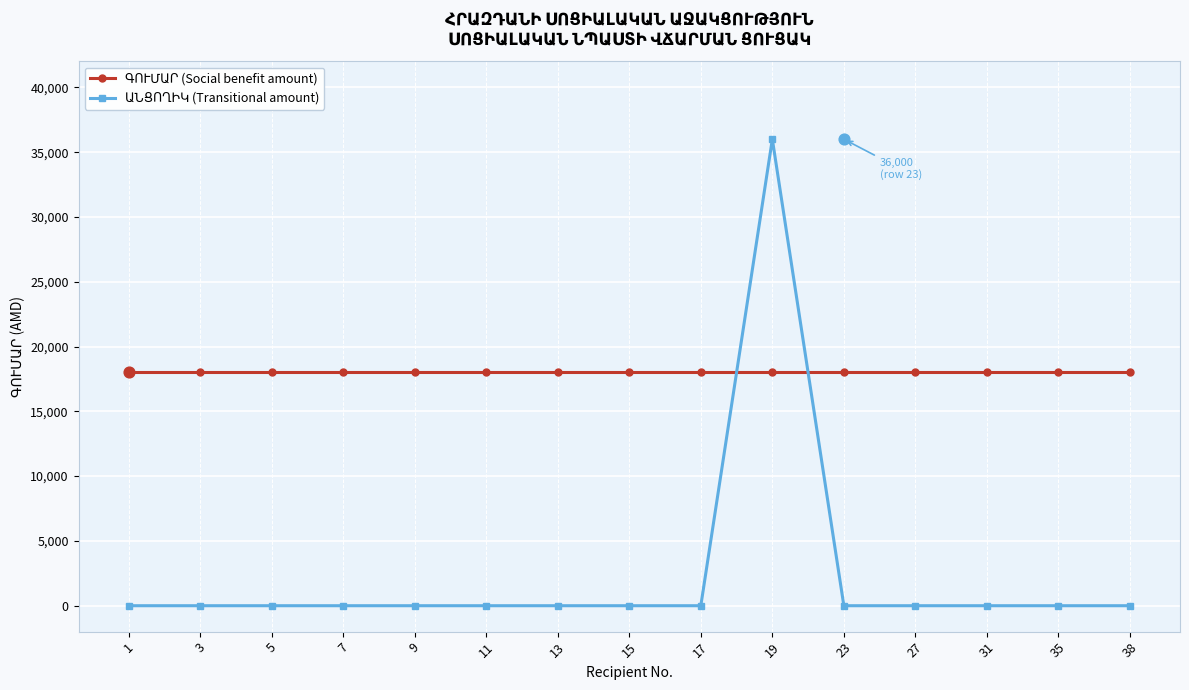

Which series contains the highest Y value?

ԱՆՑՈՂԻԿ (Transitional amount)